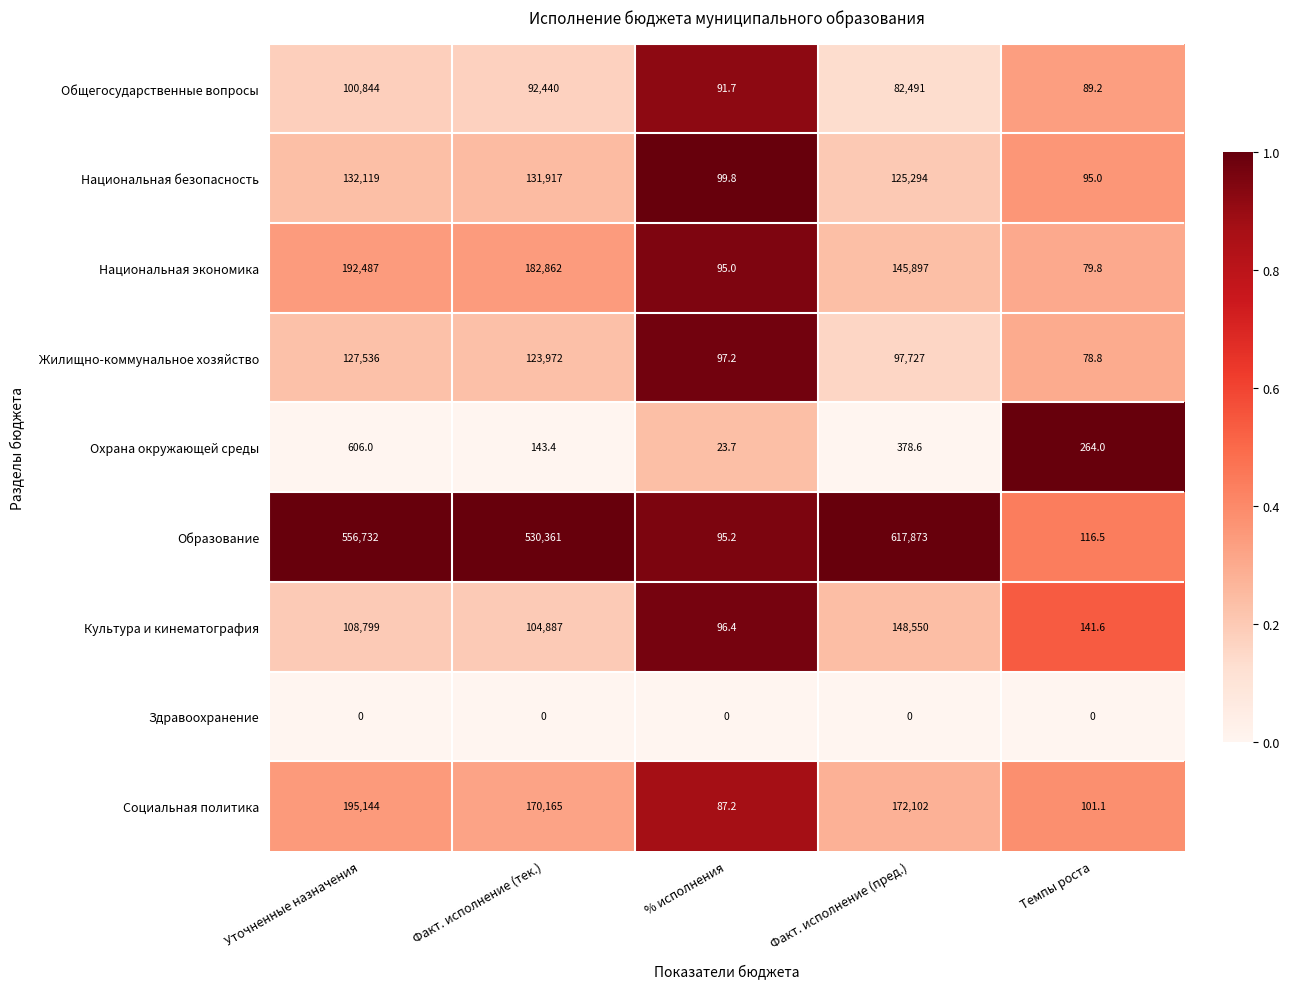

At which label does Общегосударственные вопросы first exceed 82491?

Уточненные назначения